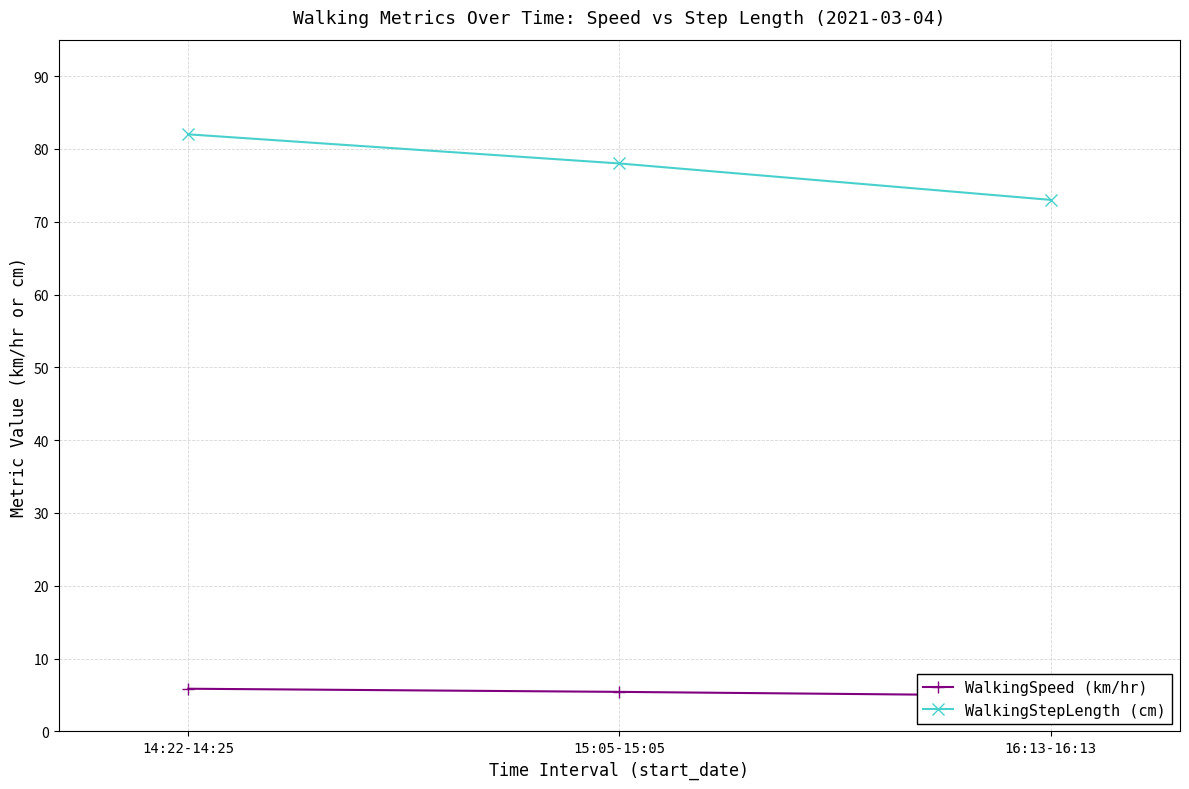

Count the number of data series in this chart.

2